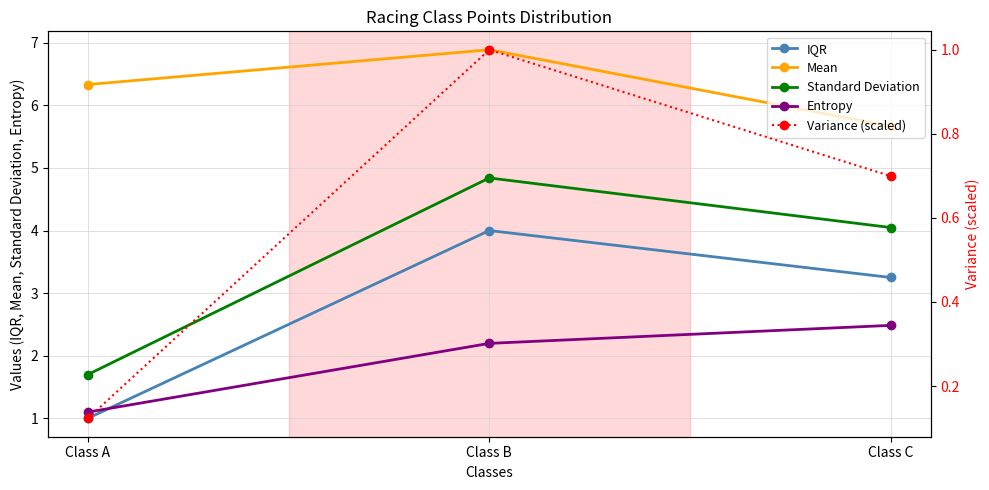

How many lines are shown in the chart?

5